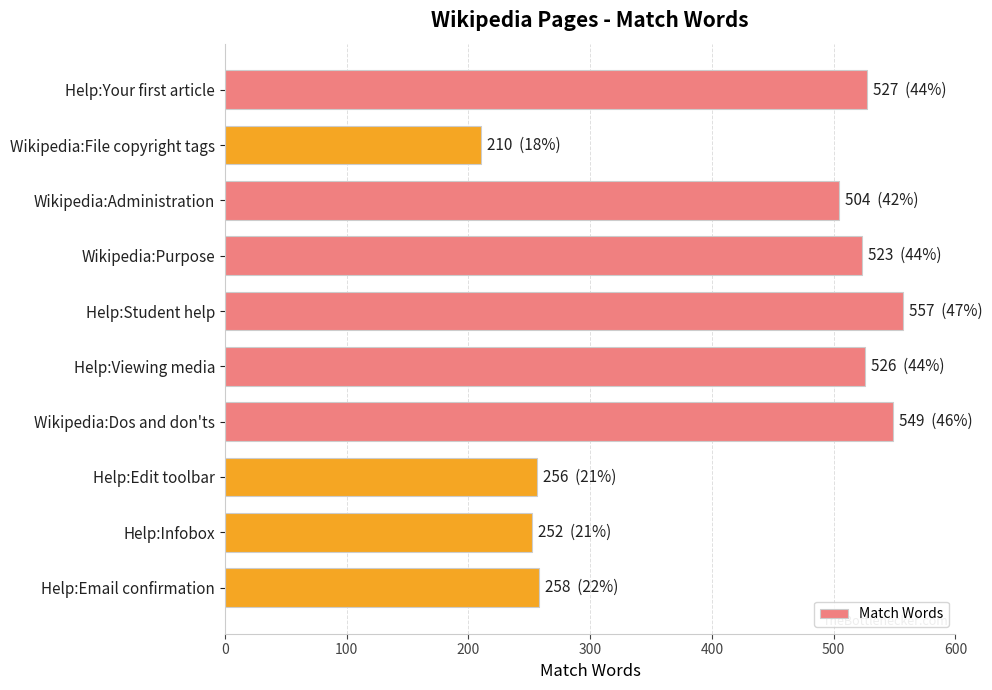

Which category has the highest value across all series?

Help:Student help